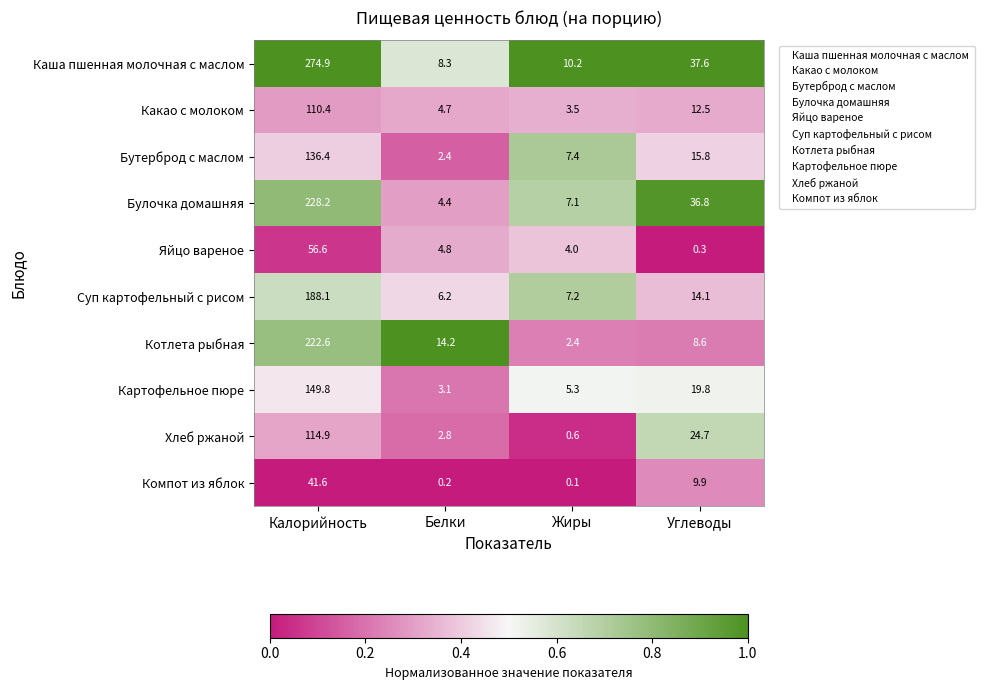

Is it true that Картофельное пюре equals 34.5 at Углеводы?

False